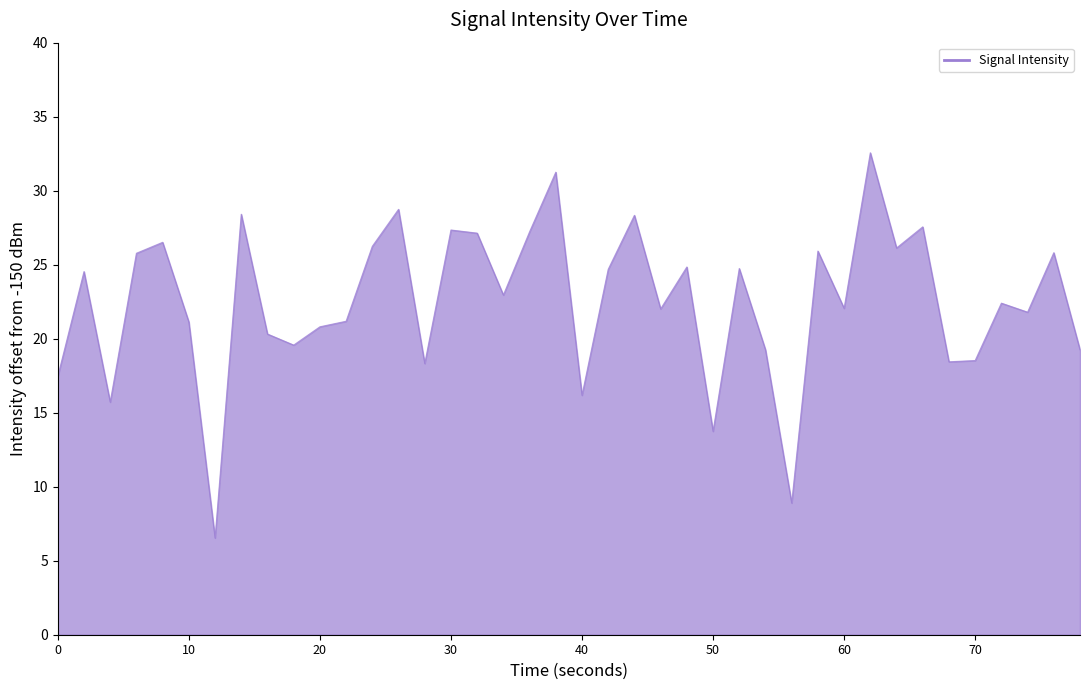

What is the maximum value shown in the chart?

32.6